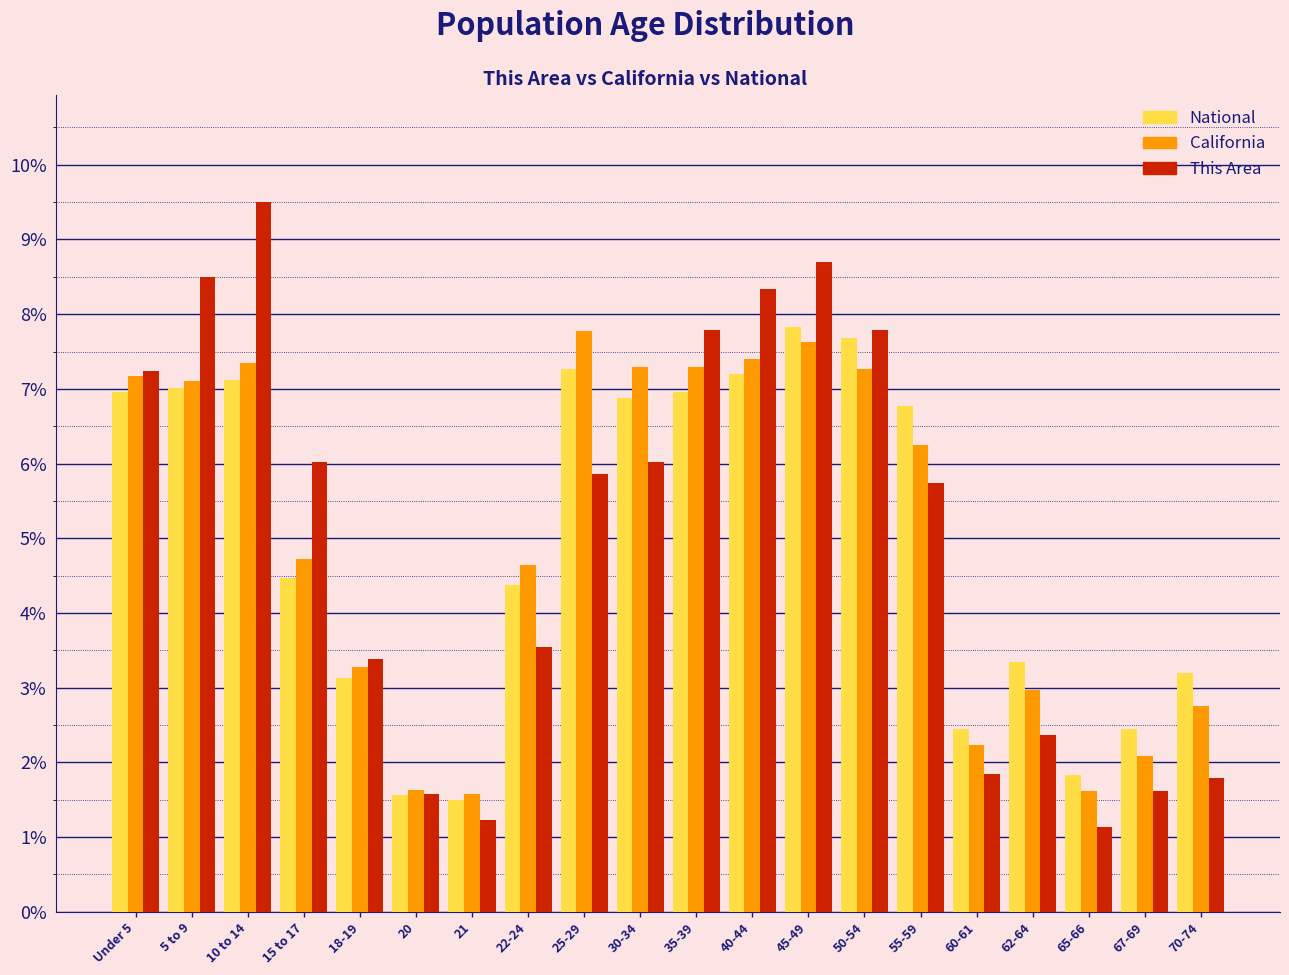

What is the difference between the This Area values at Under 5 and 55-59?

1.5